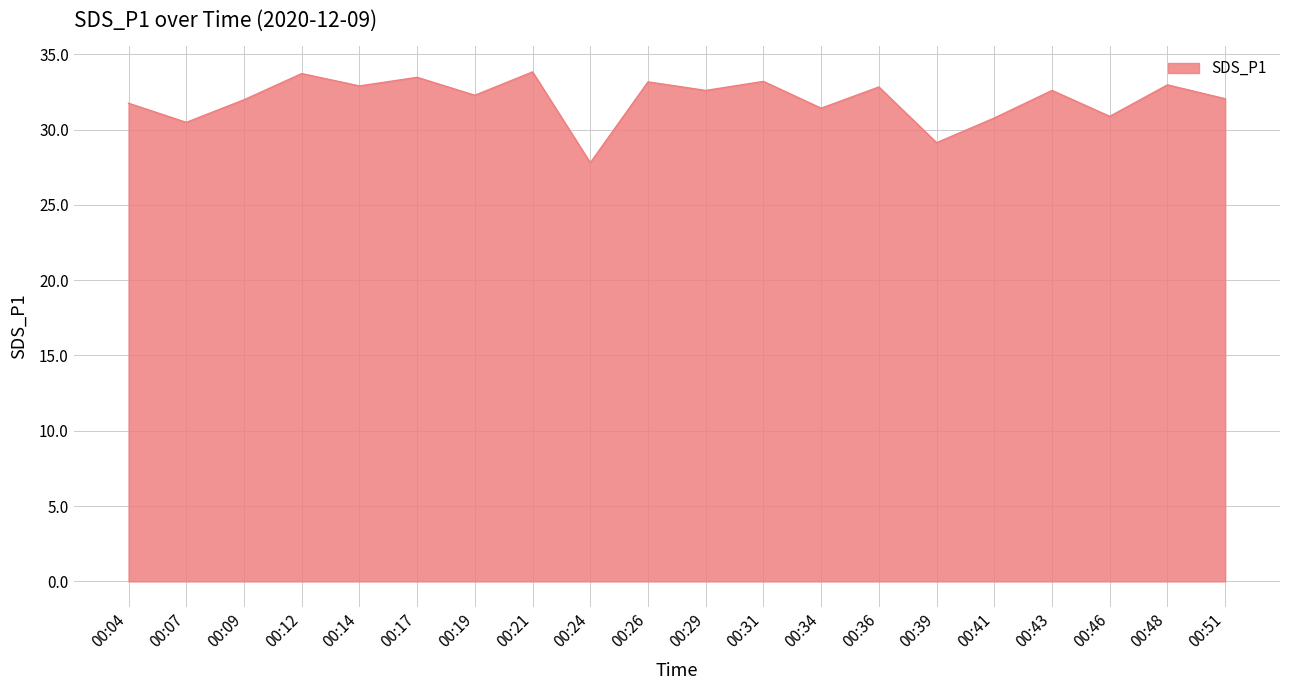

True or false: the data shows 48.4 at 00:34.

False